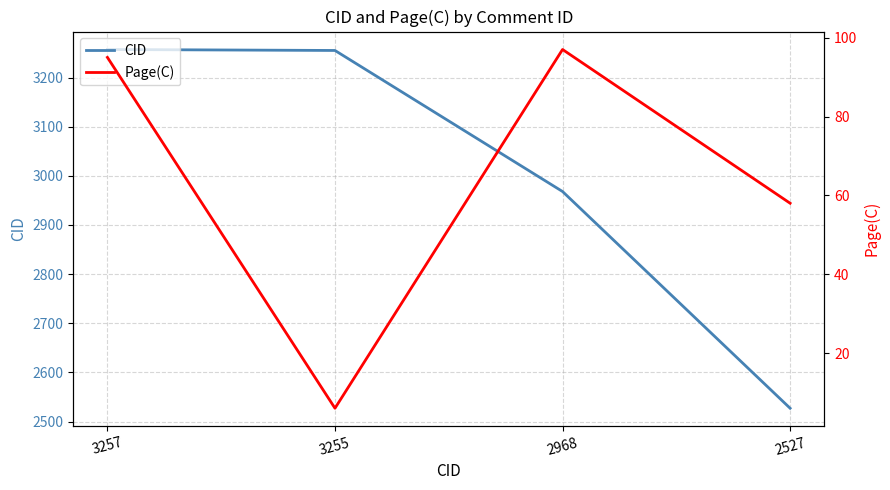

Reading right to left, transcribe all the data shown in this chart.

CID: 2527	2968	3255	3257
Page(C): 58	97	6	95